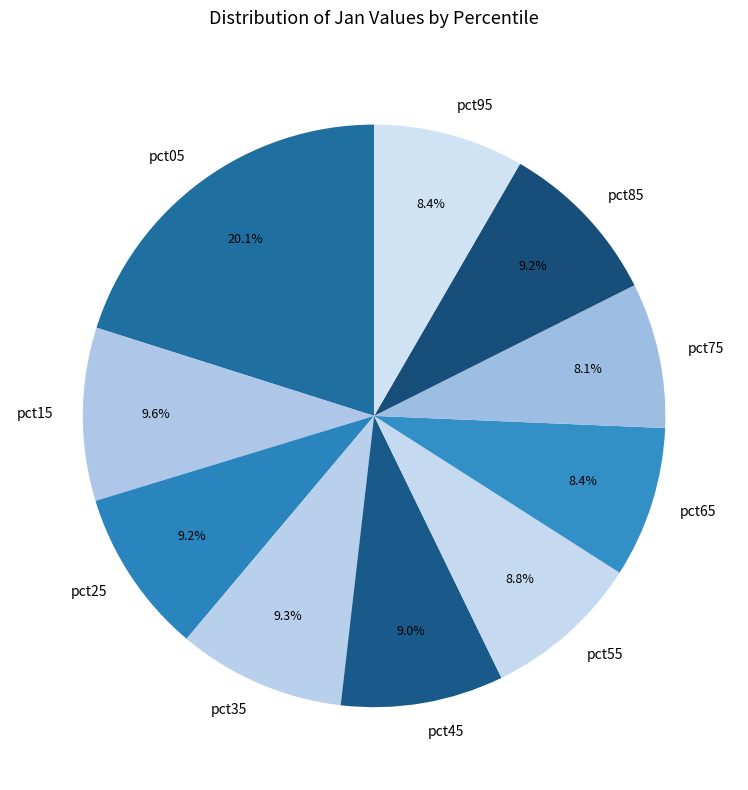

To the nearest percent, what percentage of the pie is pct05?

20%